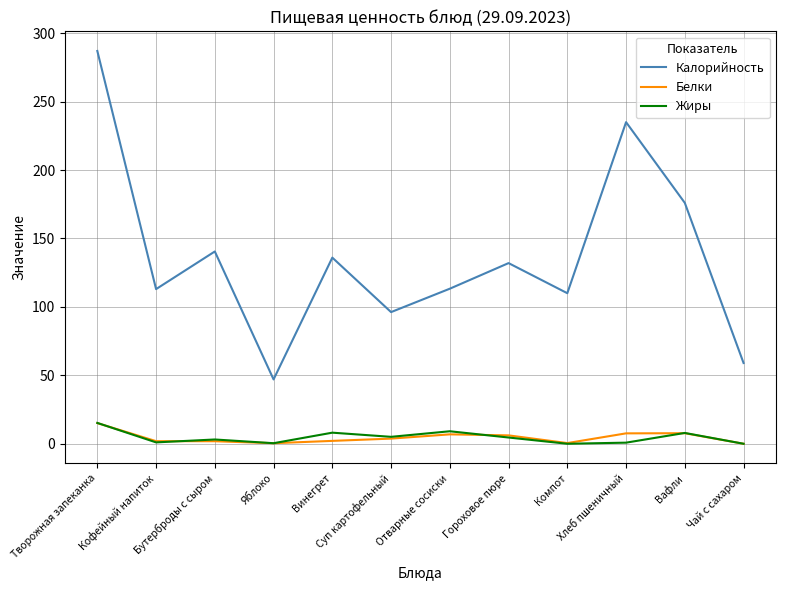

Where does the Белки series first go above 3?

Творожная запеканка